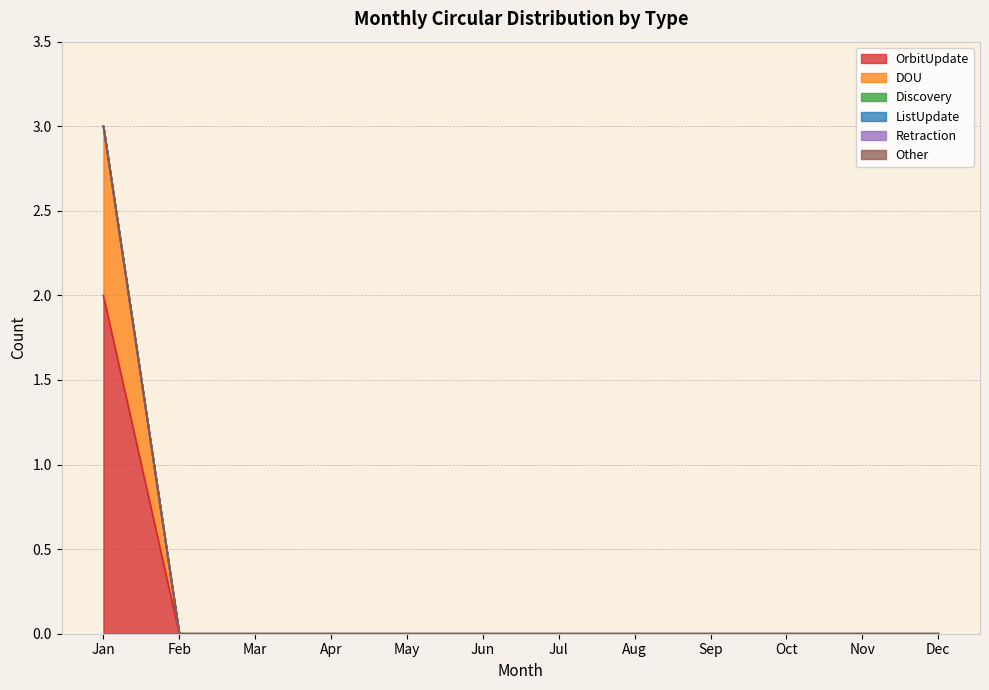

True or false: ListUpdate has a value of 0 at Aug.

True